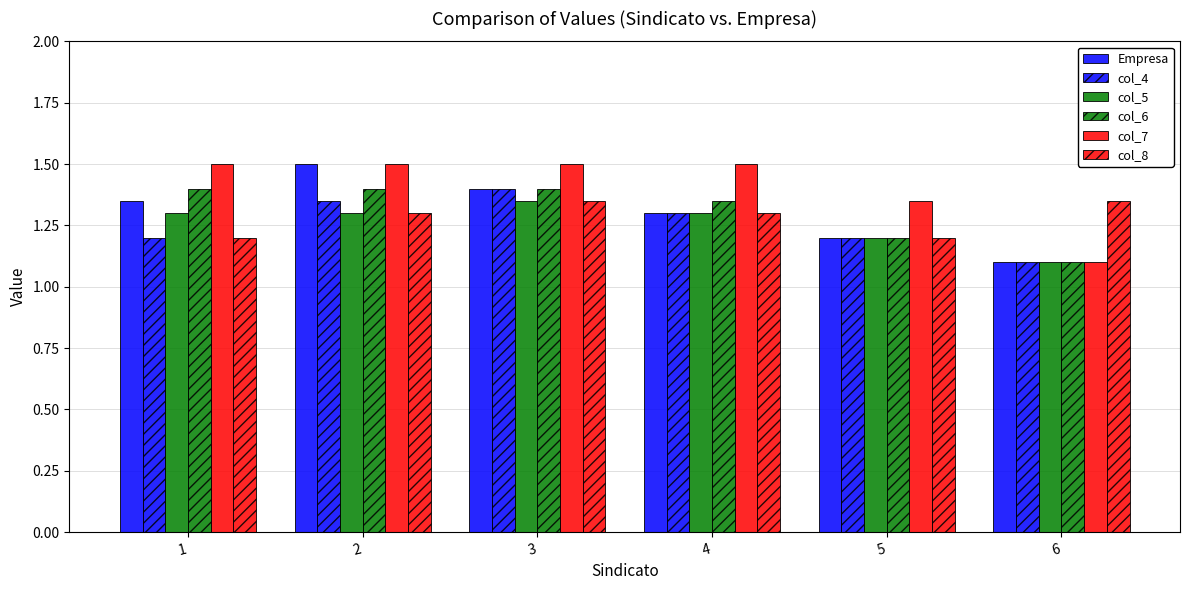

How many bars are there in each group?

6